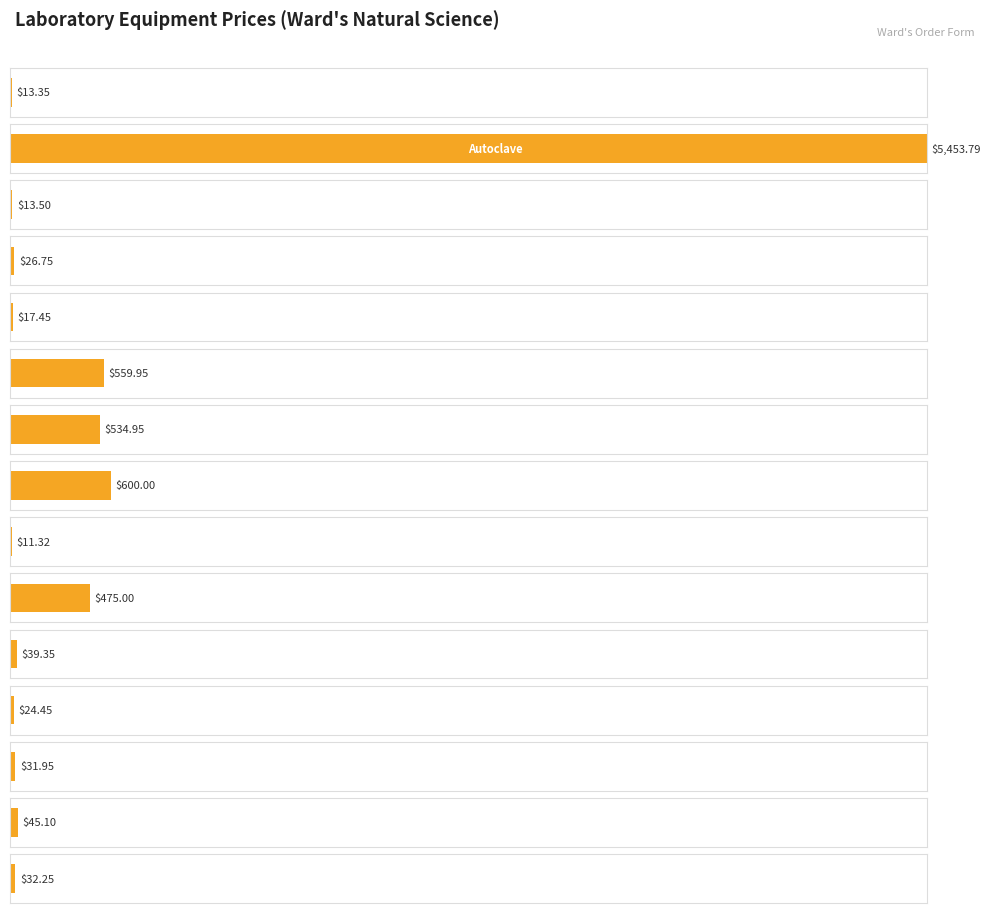

Count the number of data series in this chart.

1